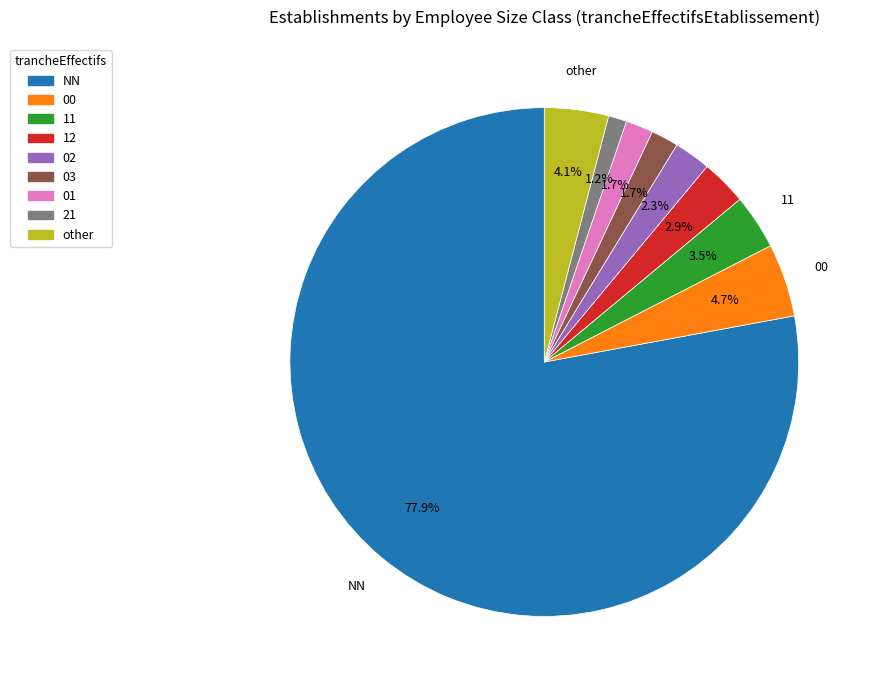

Does NN represent more than half of the total?

Yes